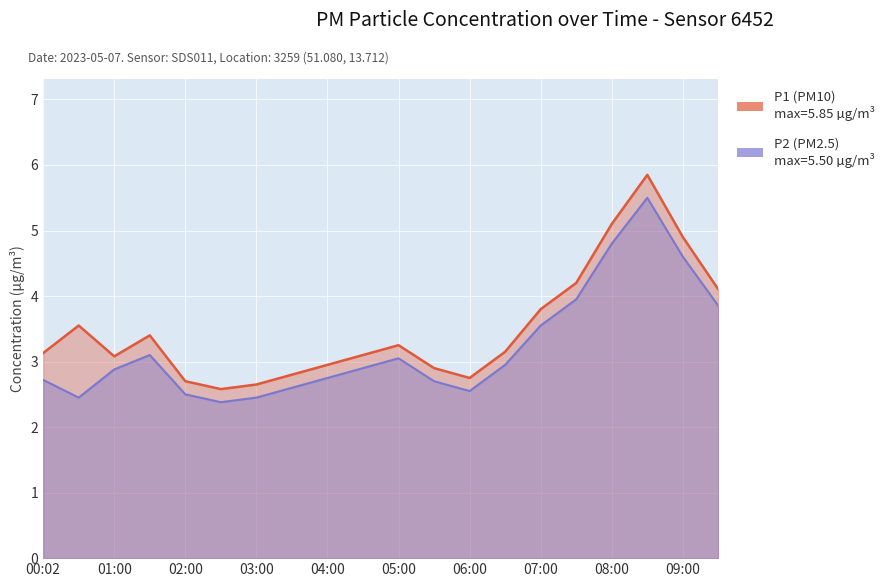

What position from the right is 08:00?

4